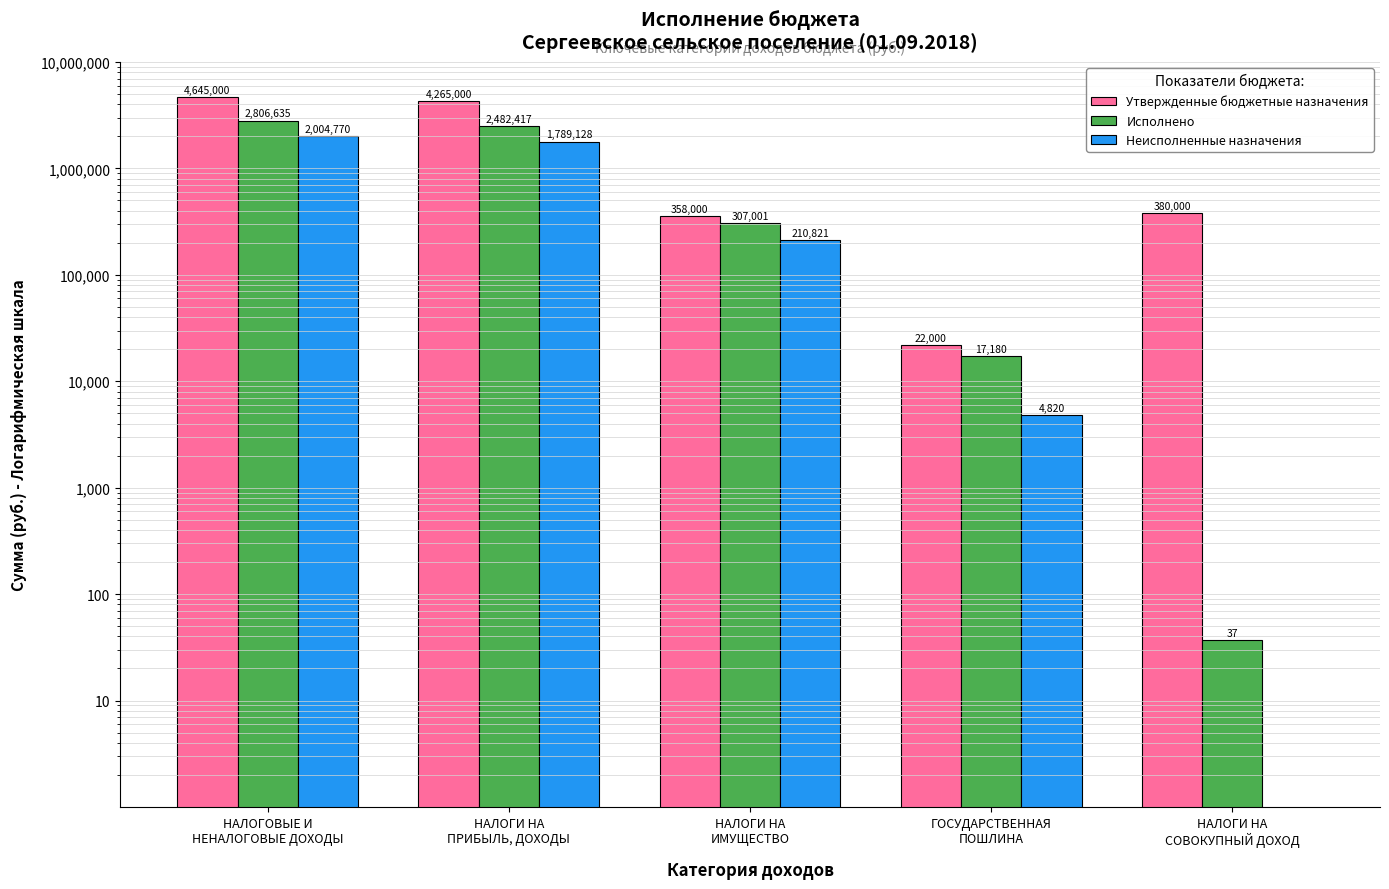

Which series has the largest total across all categories?

Утвержденные бюджетные назначения